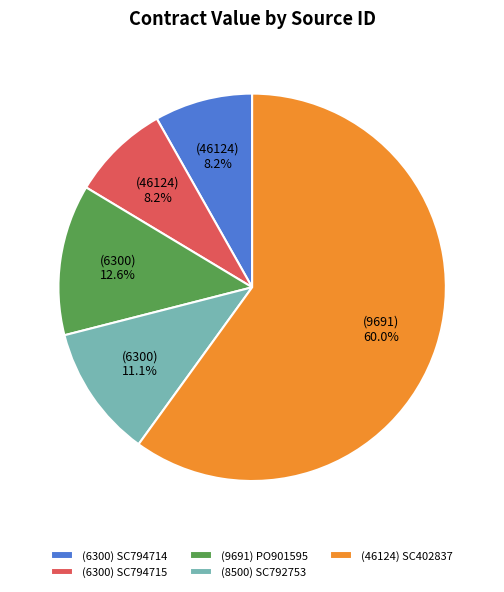

What percentage do (9691) PO901595 and (6300) SC794714 together represent?

20.8%